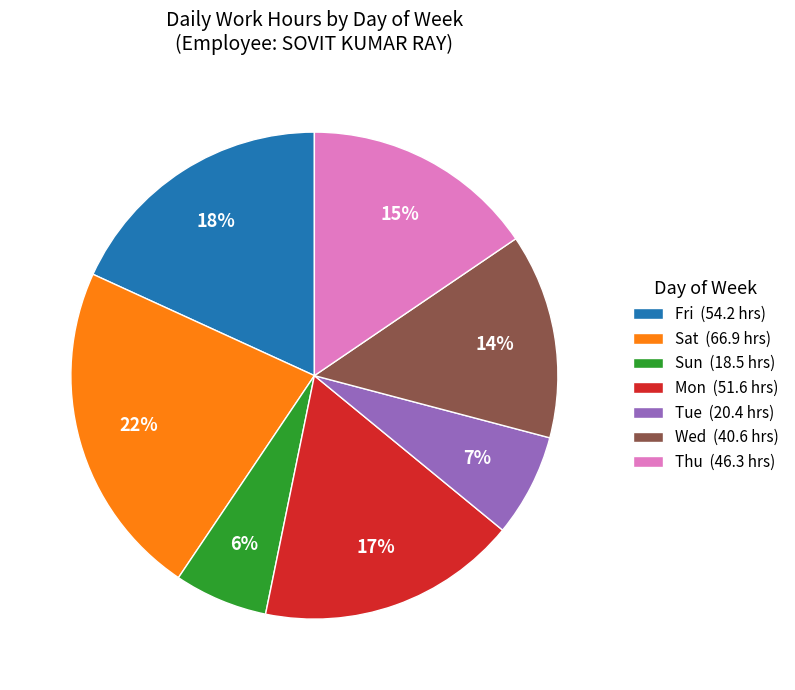

To the nearest percent, what is the combined percentage of Wed (40.6 hrs) and Sun (18.5 hrs)?

20%